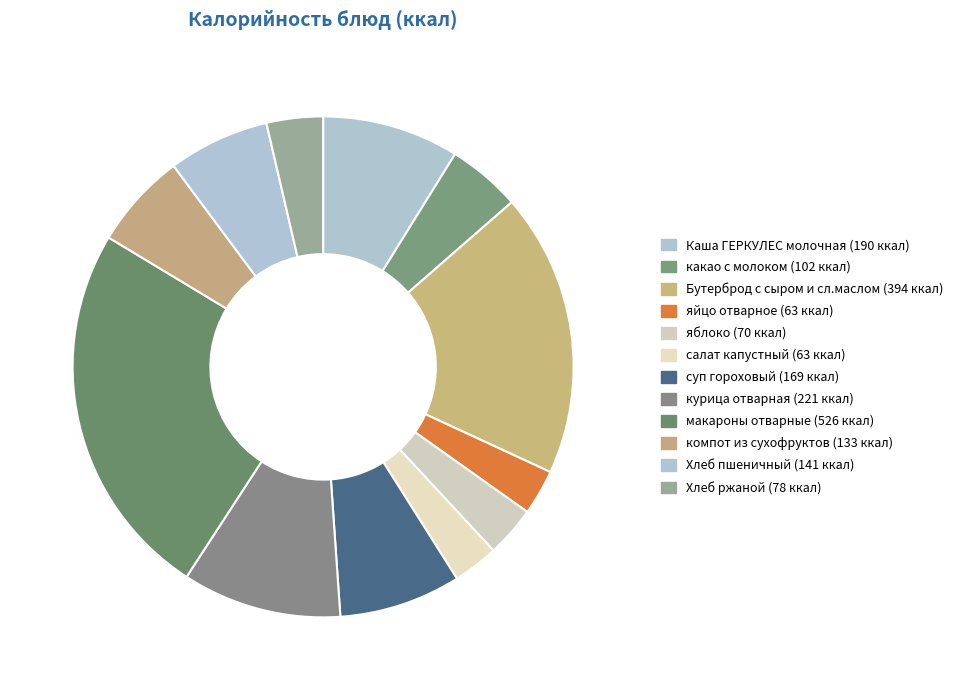

To the nearest percent, what portion does курица отварная represent?

10%